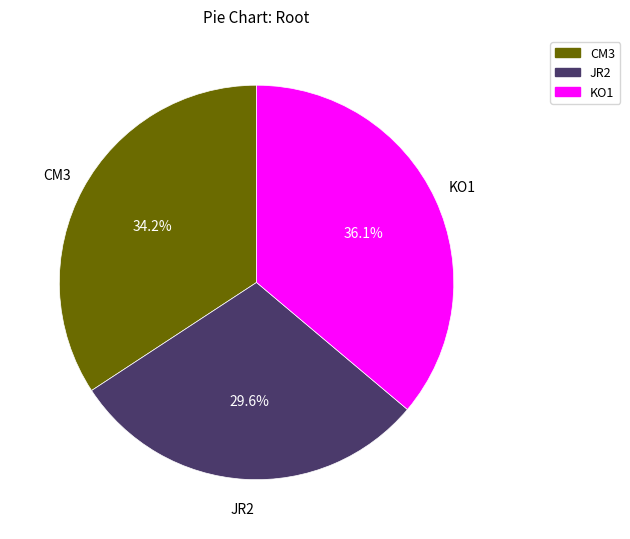

To the nearest percent, what is the combined percentage of CM3 and KO1?

70%